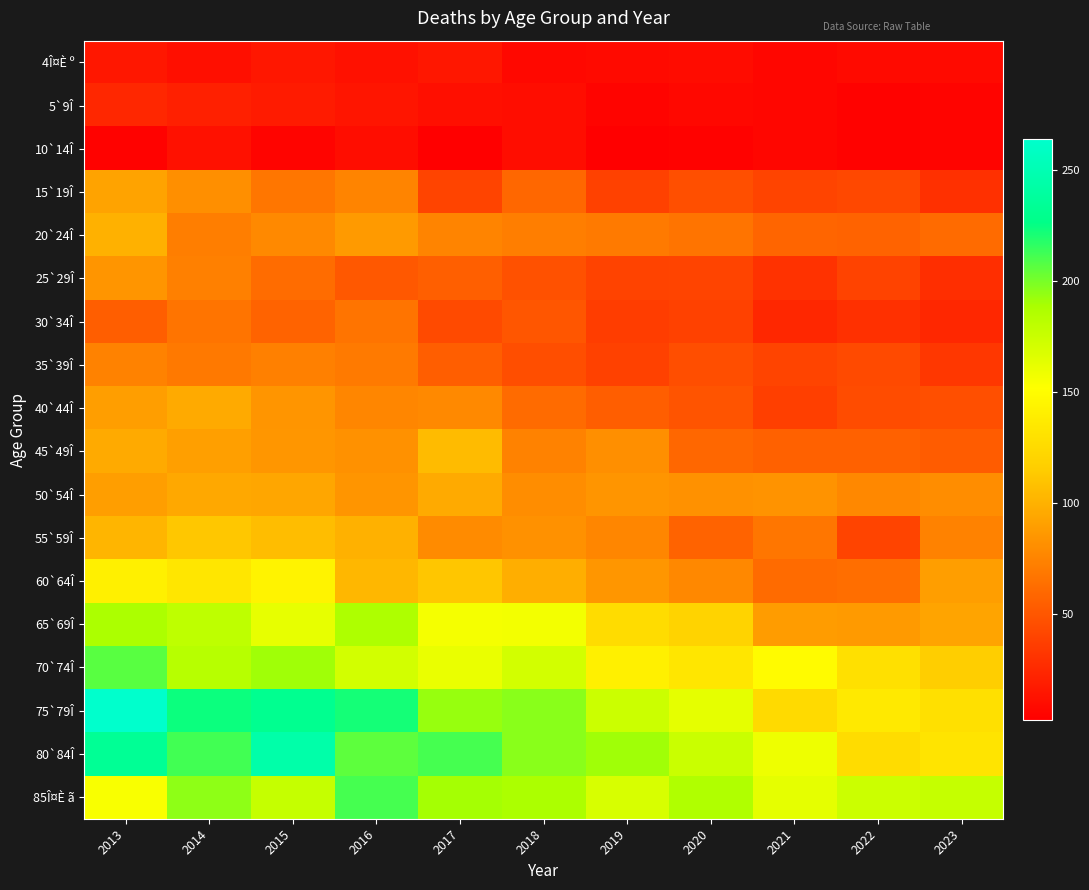

How many categories are shown in the chart?

11